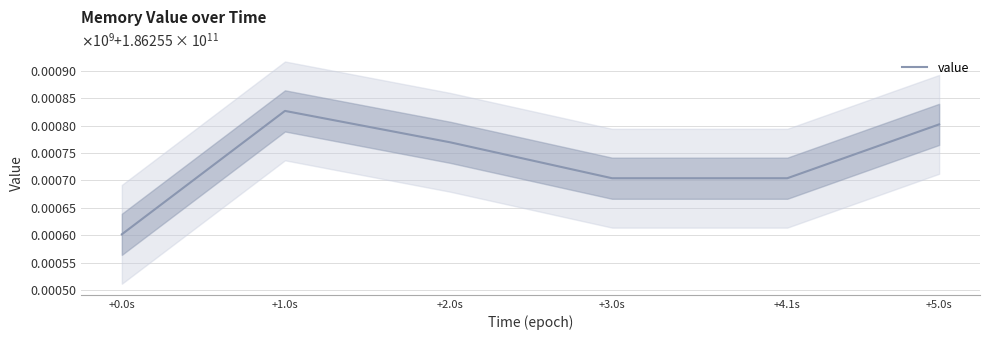

Does the chart display data point markers on the line(s)?

No